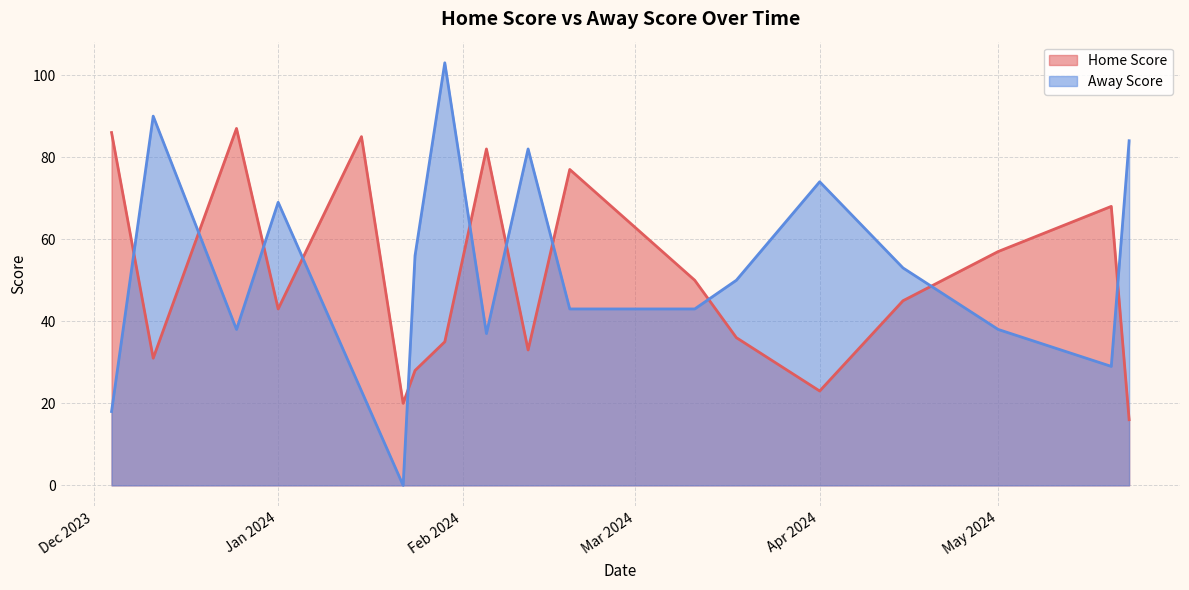

What is the label of the 7th point from the right?

11-03-2024